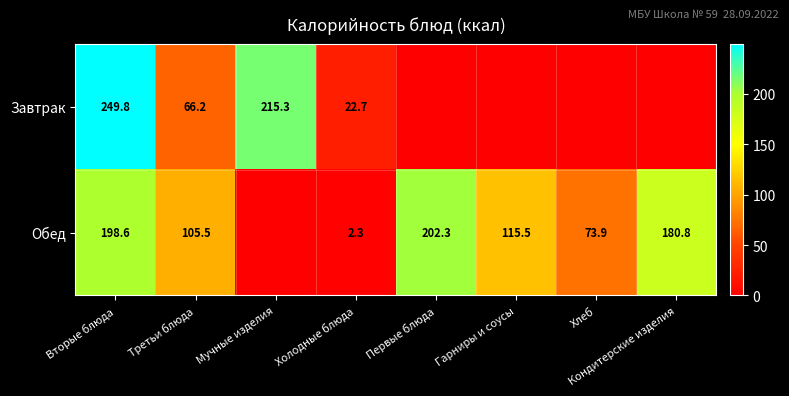

Rank the series at Холодные блюда from highest to lowest value.

Завтрак, Обед